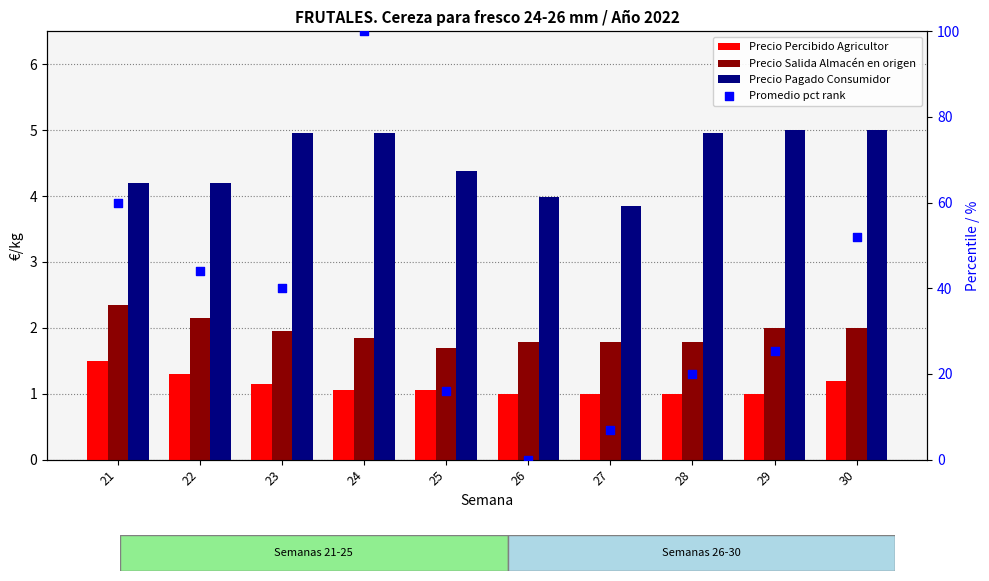

Which series contains the lowest Y value?

Promedio pct rank